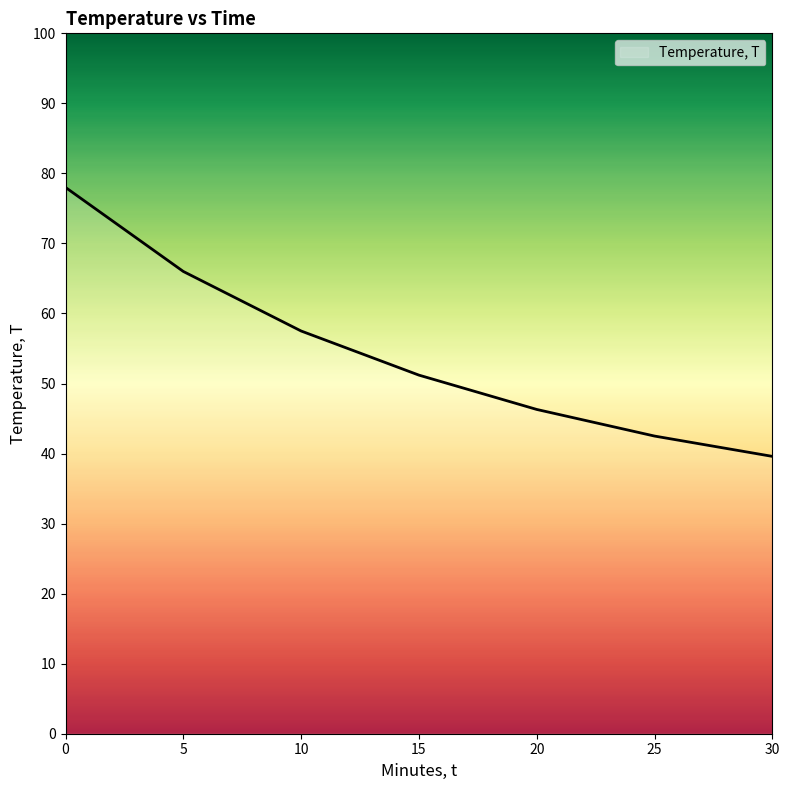

Count the number of categories in the chart.

7